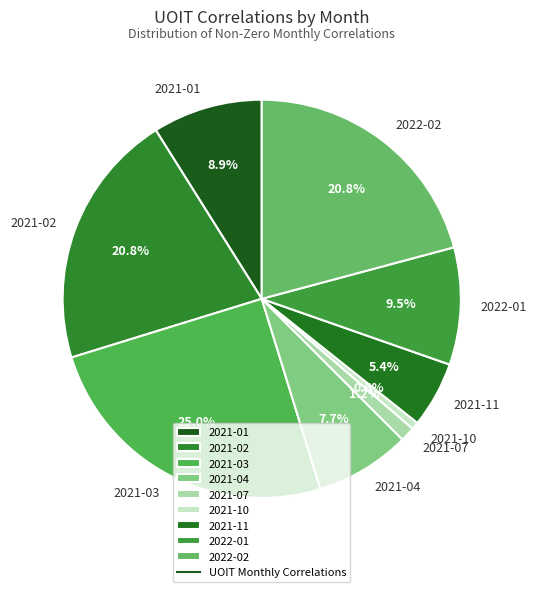

Between 2021-04 and 2022-02, which is larger?

2022-02